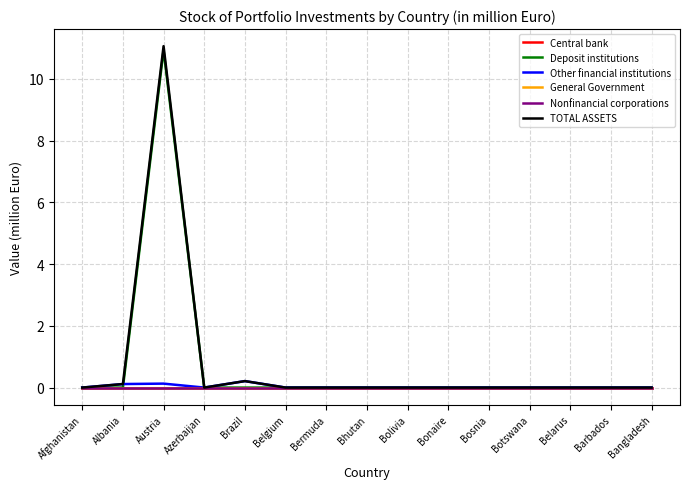

Does the chart display data point markers on the line(s)?

No